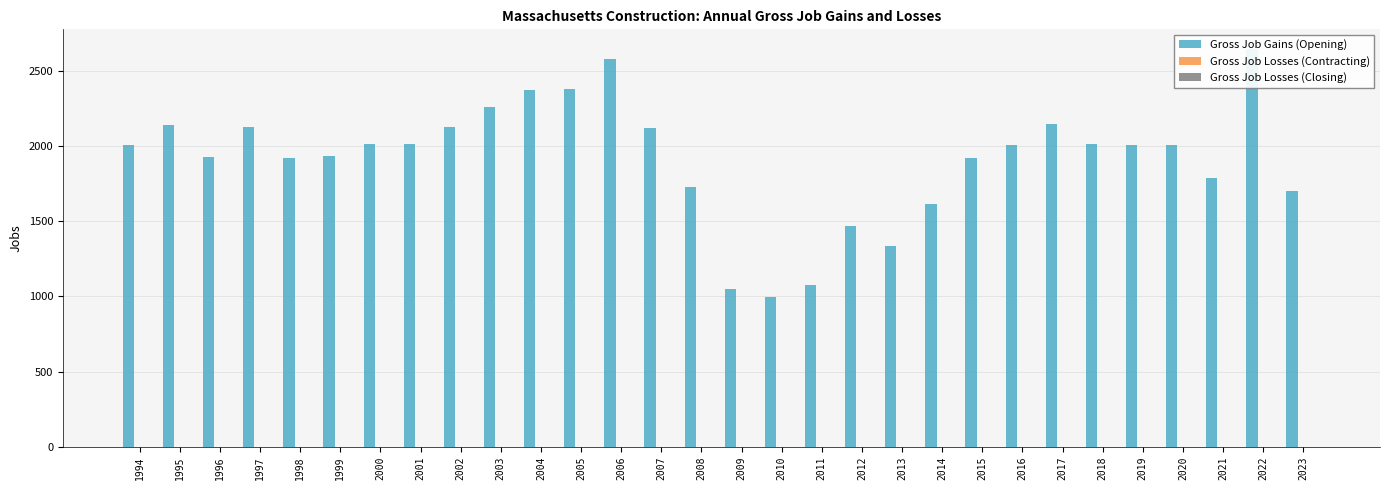

Which series has the largest total across all categories?

Gross Job Gains (Opening)